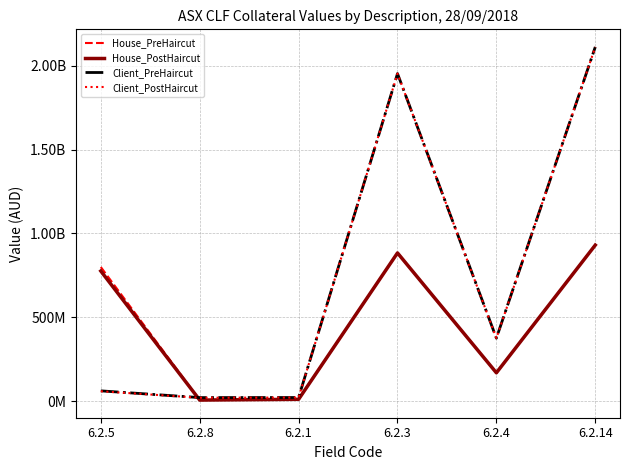

Does the chart display data point markers on the line(s)?

No